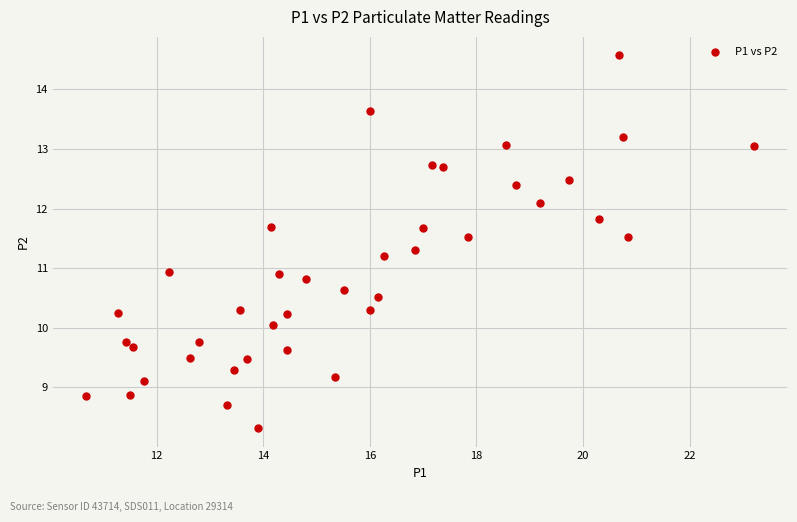

What is the range of X values (max minus min)?

12.5